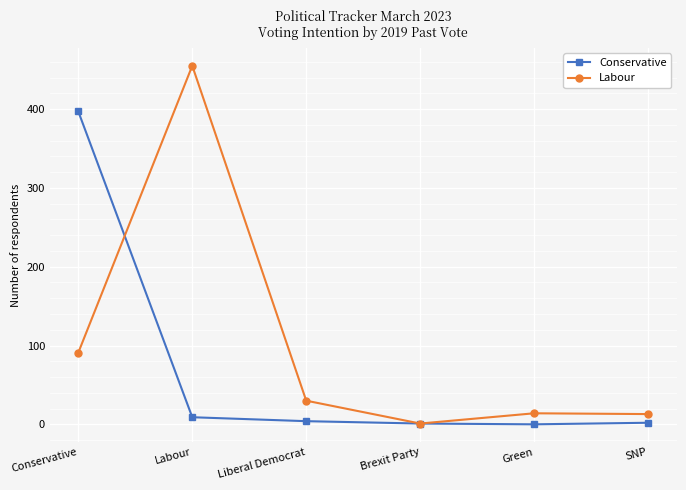

In Labour, how many points are lower than both neighbors (excluding endpoints)?

1